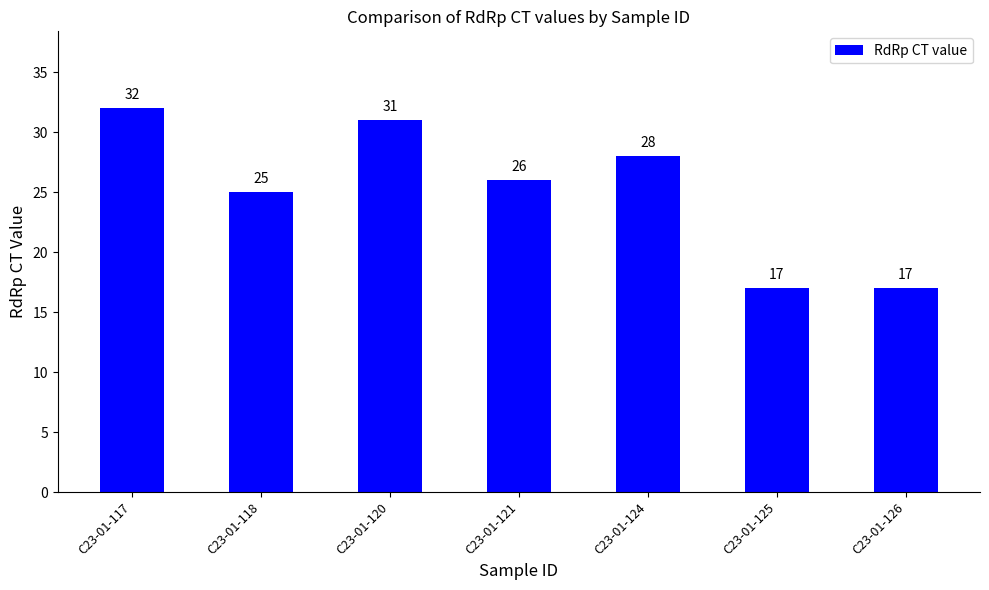

The value at C23-01-120 is 19. True or false?

False